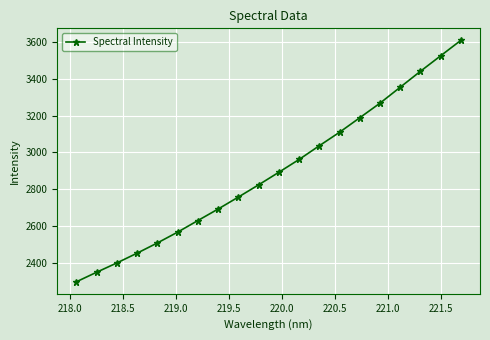

What is the value of the 16th point from the left?

3267.4